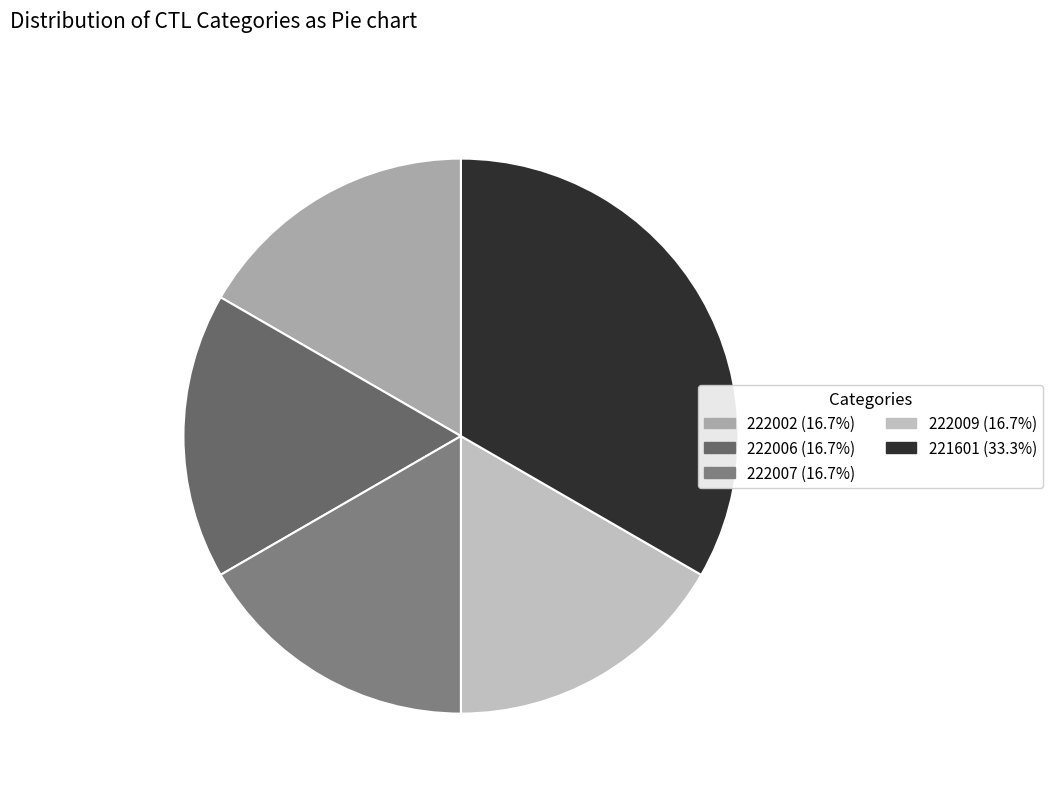

Combined, do 222007 and 221601 account for over 50%?

No